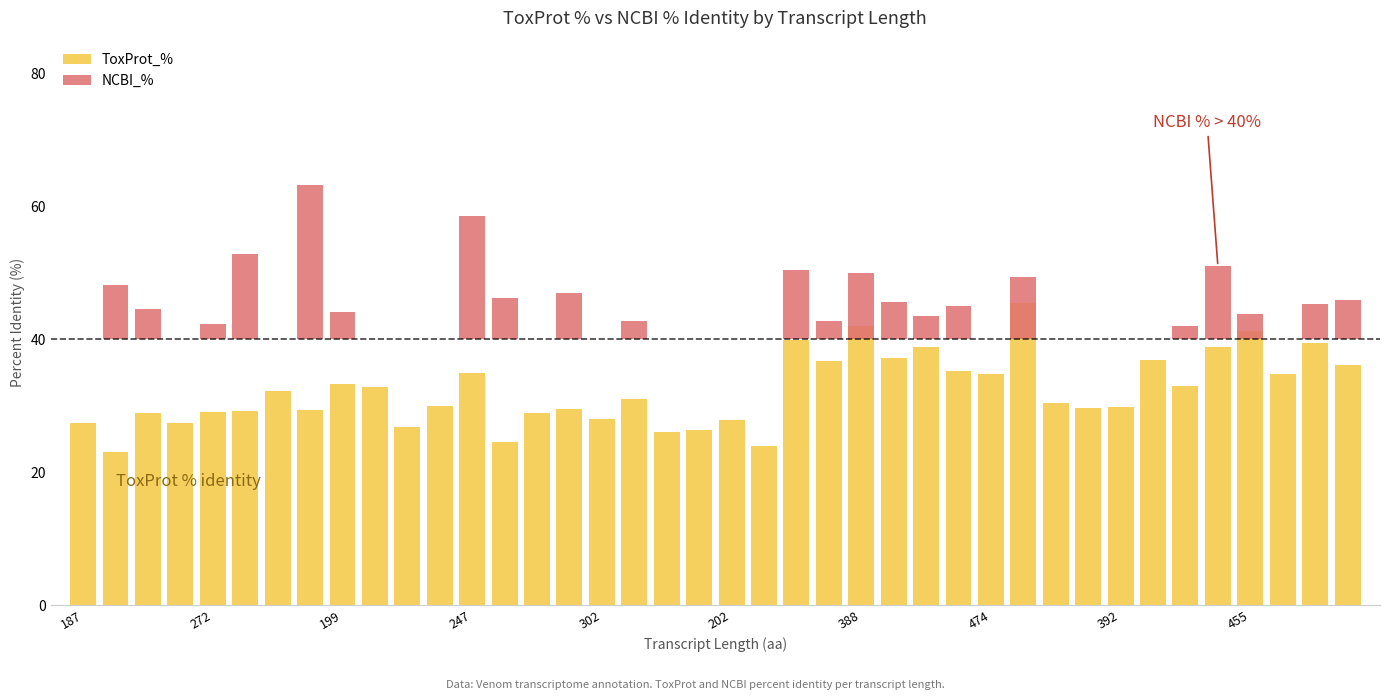

At how many categories does at least one series exceed 9?

40